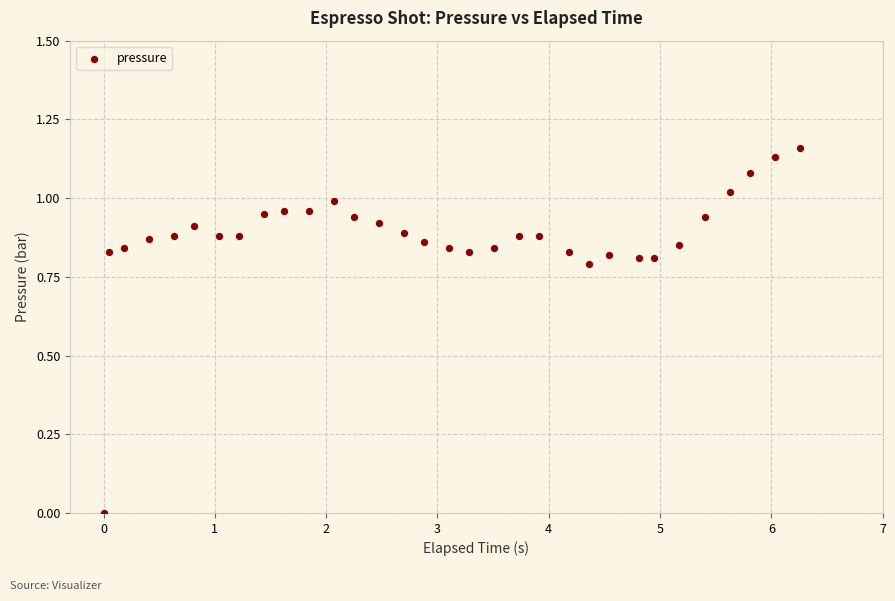

What is the range of X values (max minus min)?

6.3